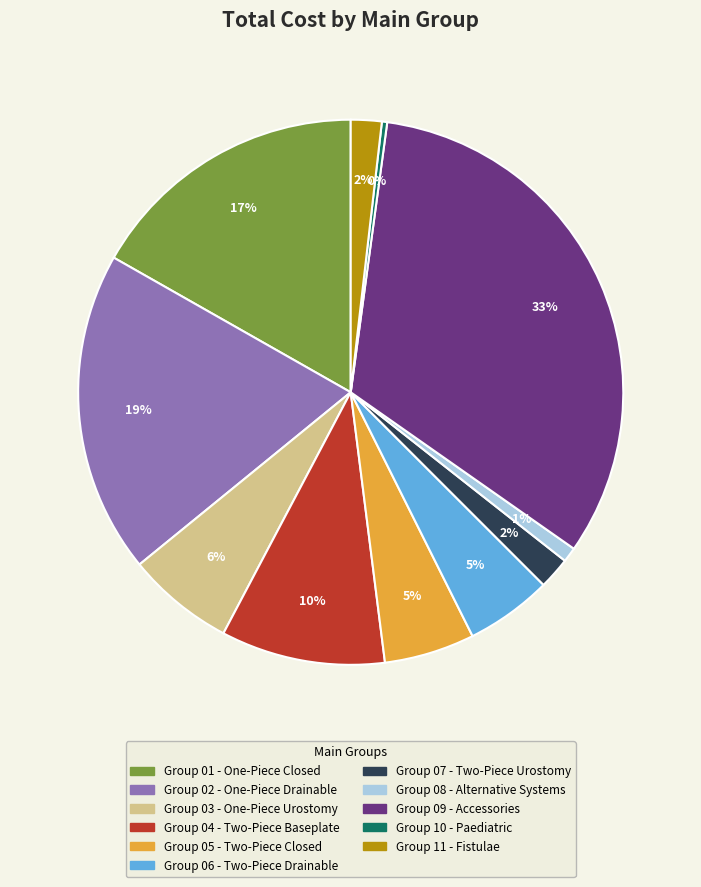

Is there any slice that represents more than half of the pie?

No